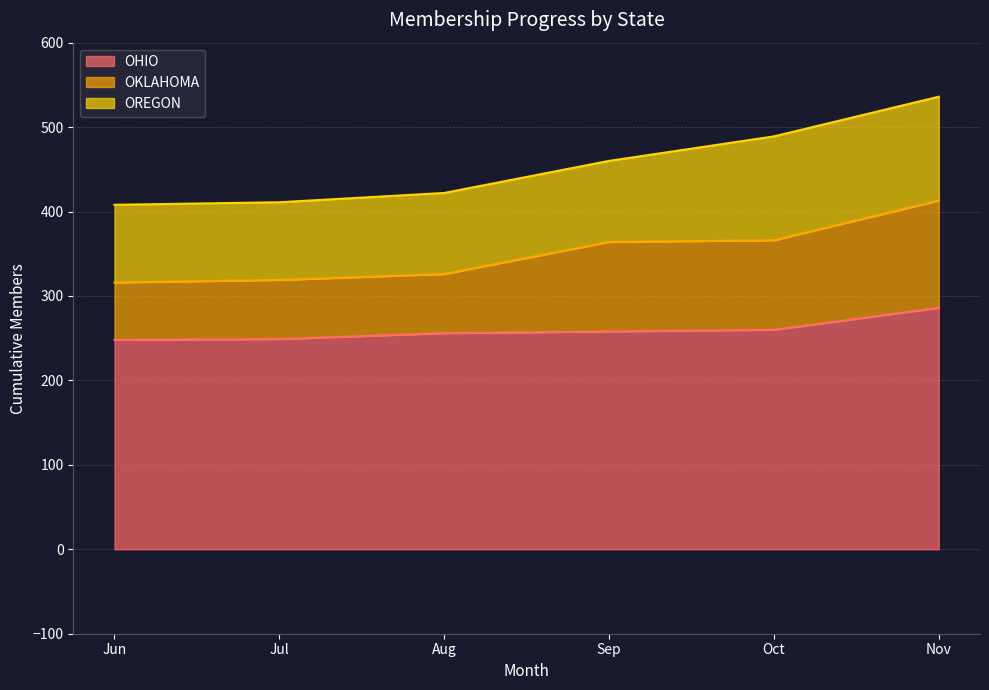

Which series has the widest spread of values?

OKLAHOMA